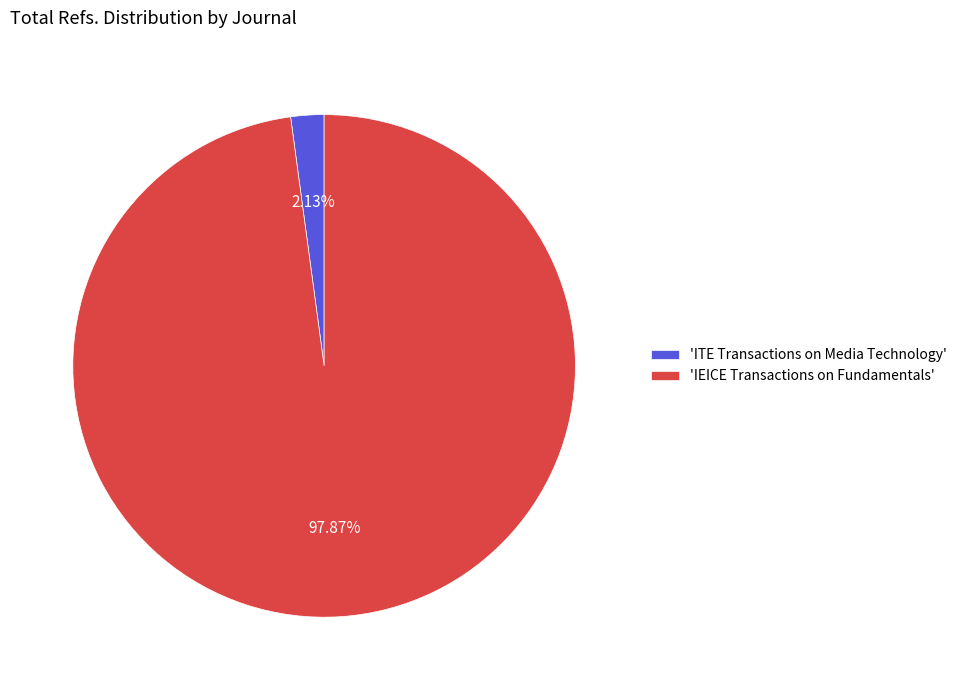

Does 'ITE Transactions on Media Technology' represent more than half of the total?

No